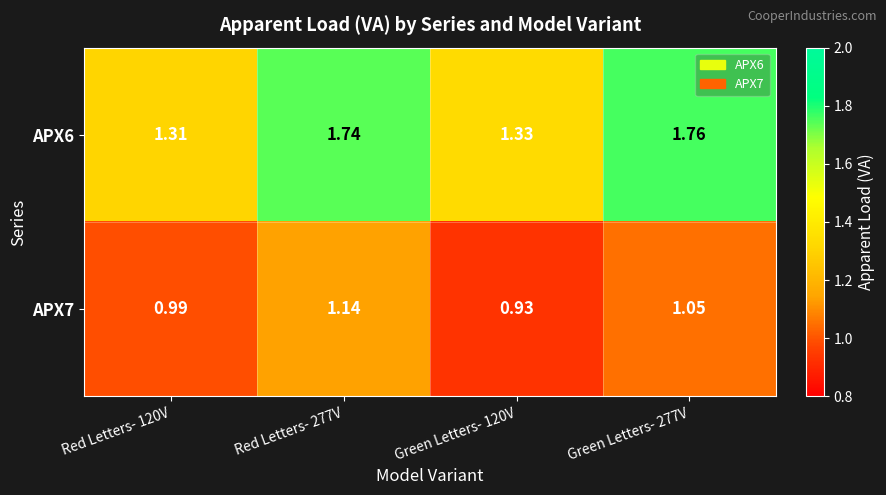

Which series has the widest spread of values?

APX6